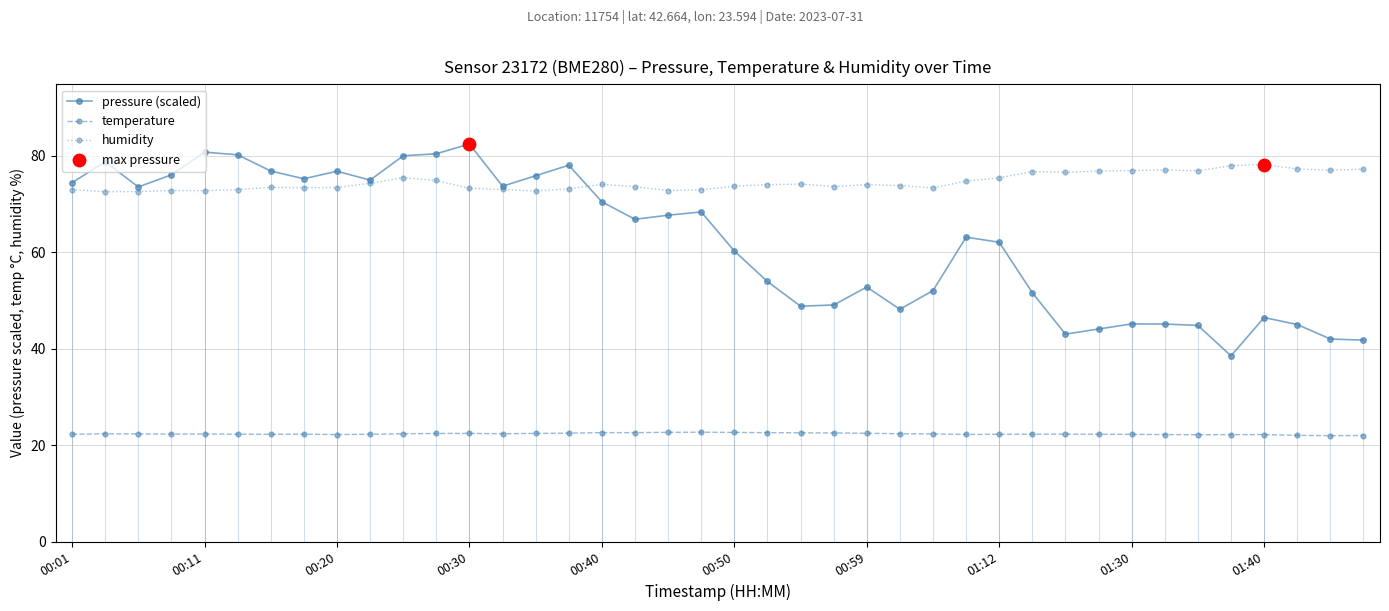

Which series has the largest total across all categories?

humidity